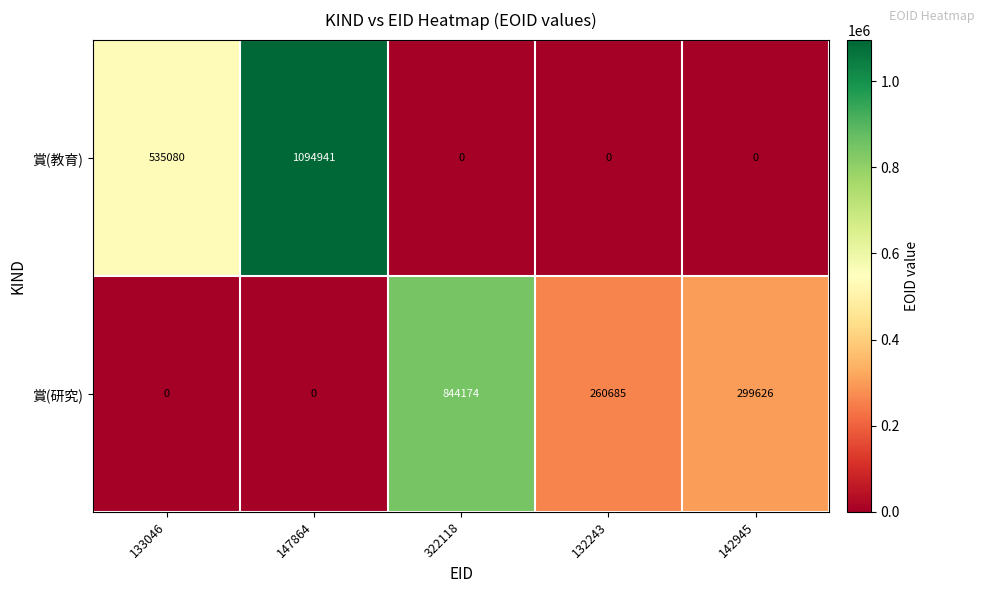

At which category is the sum across all series the highest?

147864